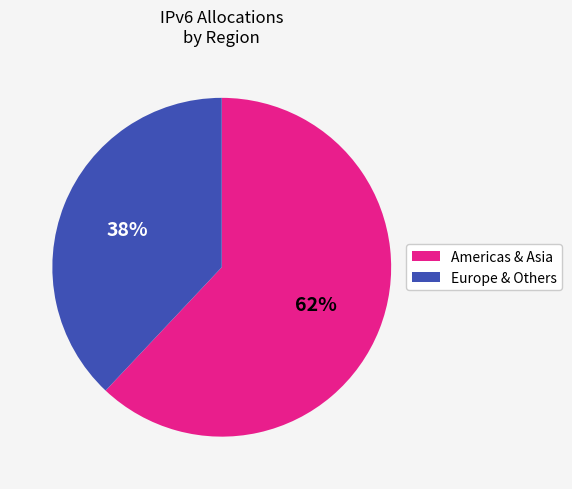

Is there a majority slice in this chart?

Yes